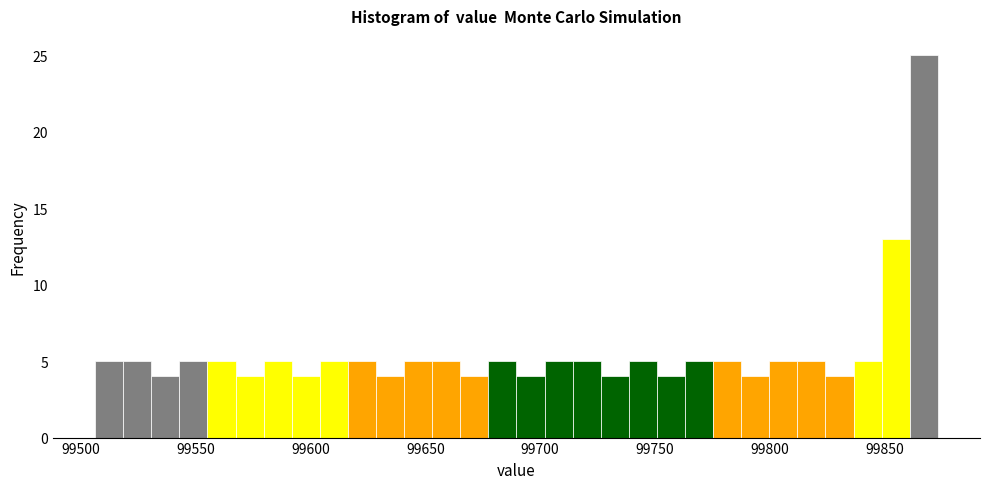

Around what value on the x-axis is the tallest bar? Give the approximate position of its centre, as read against the axis.

99865